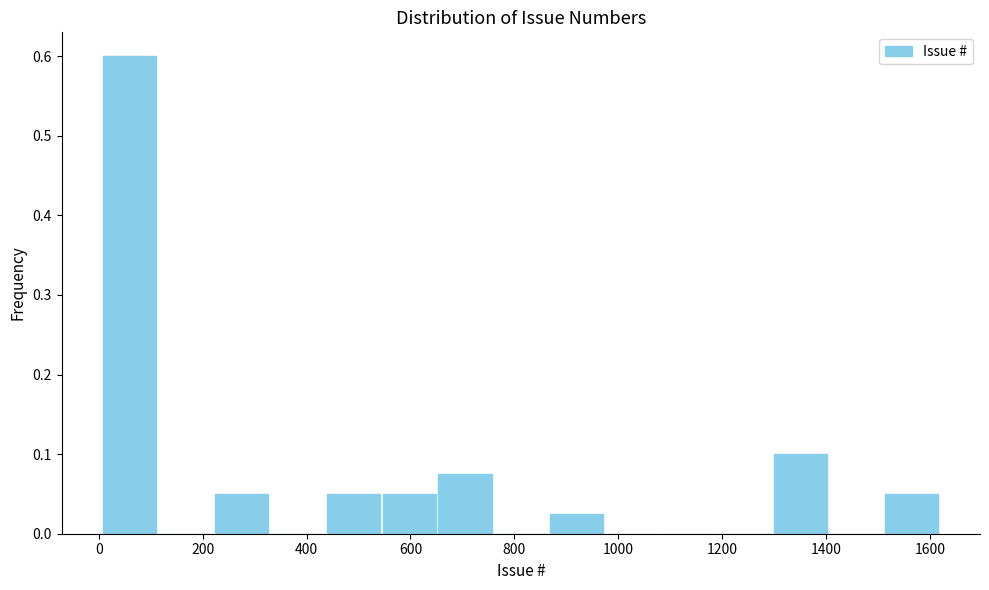

Reading left to right, list every bar in this chart as the range it spans on the x-axis followed by its height. Neither the bar edges nor the heights are printed on the chart, so give them approximately, as read against the axes.

0 to 120: 0.60
120 to 220: 0
220 to 320: 0.05
320 to 440: 0
440 to 540: 0.05
540 to 660: 0.05
660 to 760: 0.08
760 to 860: 0
860 to 980: 0.03
980 to 1080: 0
1080 to 1180: 0
1180 to 1300: 0
1300 to 1400: 0.10
1400 to 1520: 0
1520 to 1620: 0.05